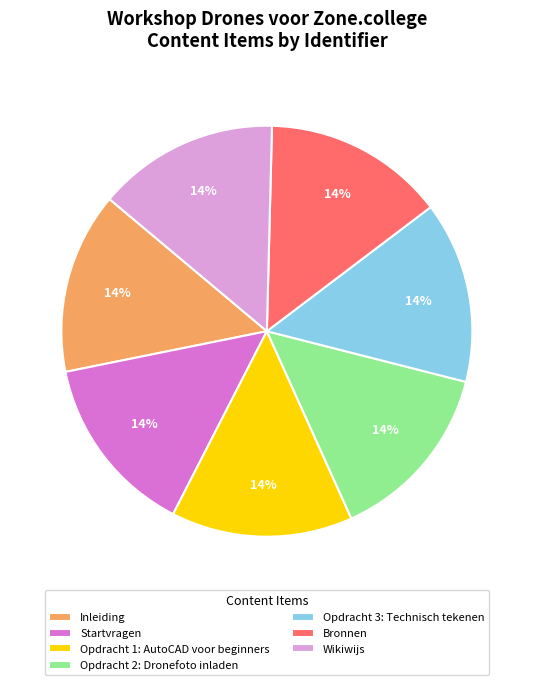

Does any single category account for the majority?

No